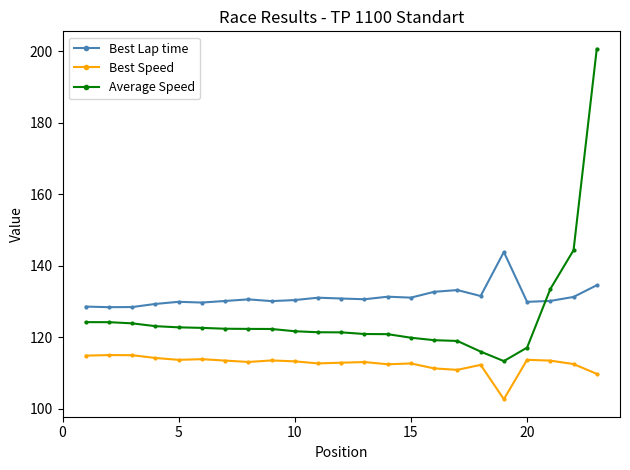

True or false: Best Speed has more than 1 interior local peaks.

True